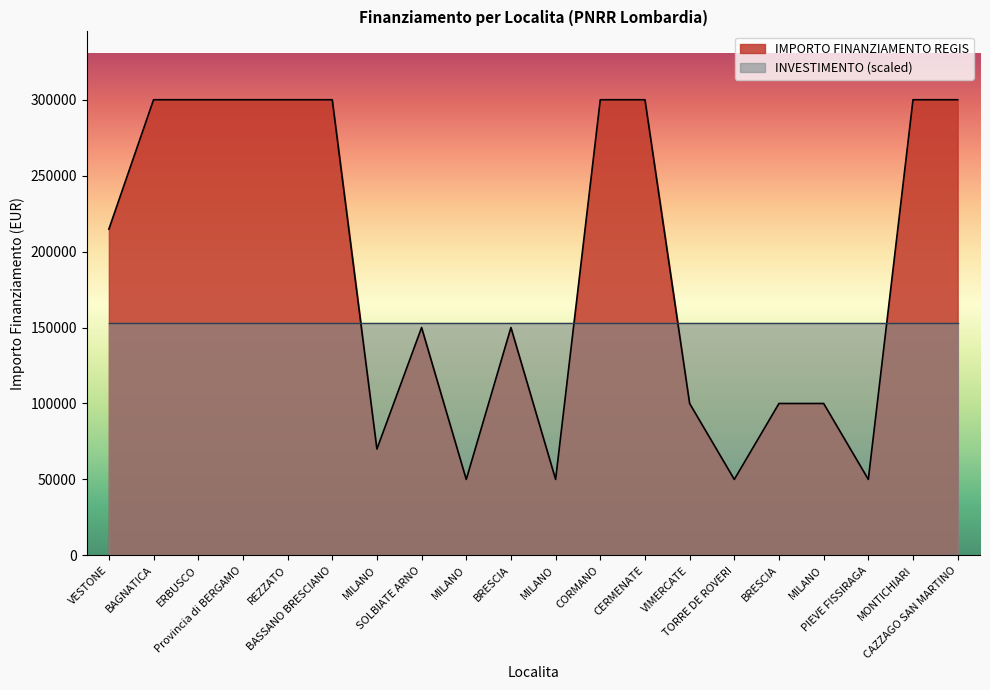

What is the label of the 20th point from the left?

CAZZAGO SAN MARTINO